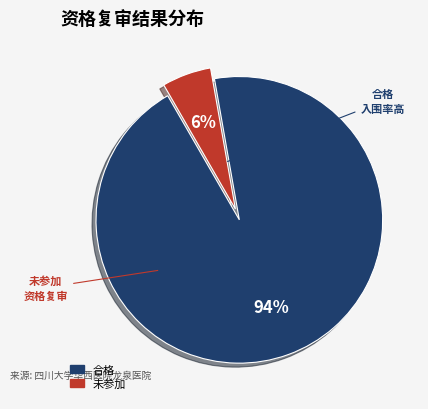

To the nearest percent, what is the average slice percentage?

50%